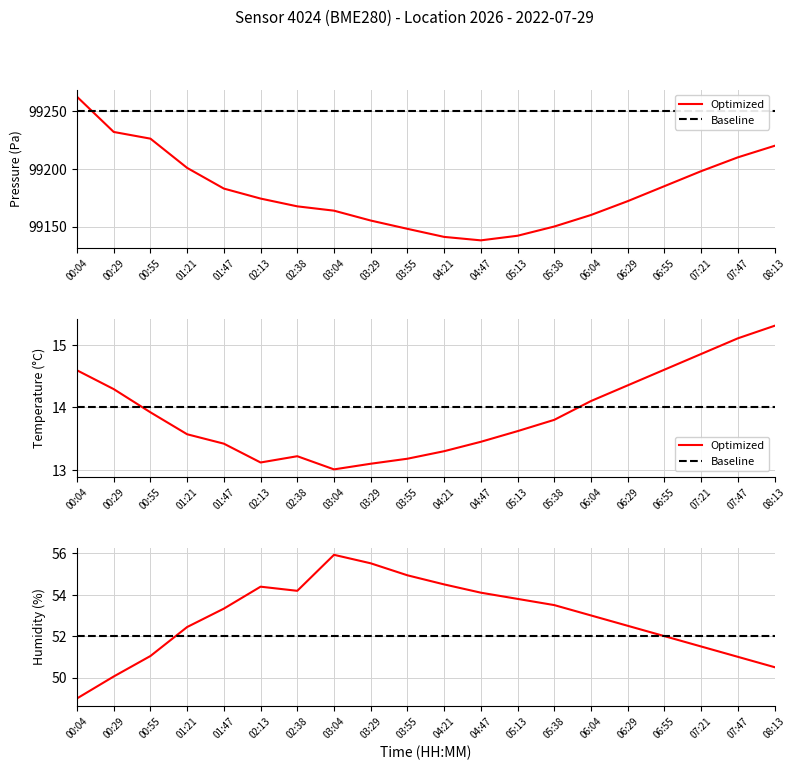

At which label is Optimized closest to 52?

06:55